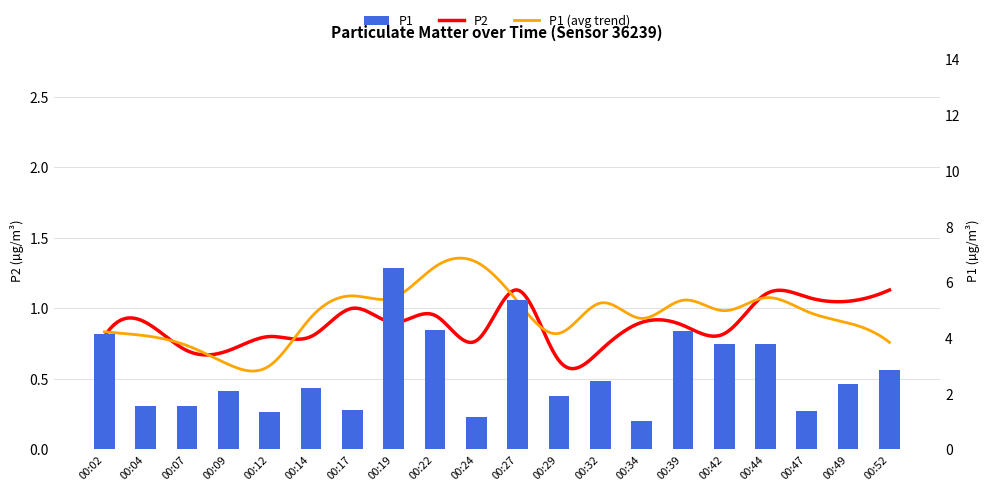

Approximately how many times larger is the value at 00:27 compared to 00:52?

1.9